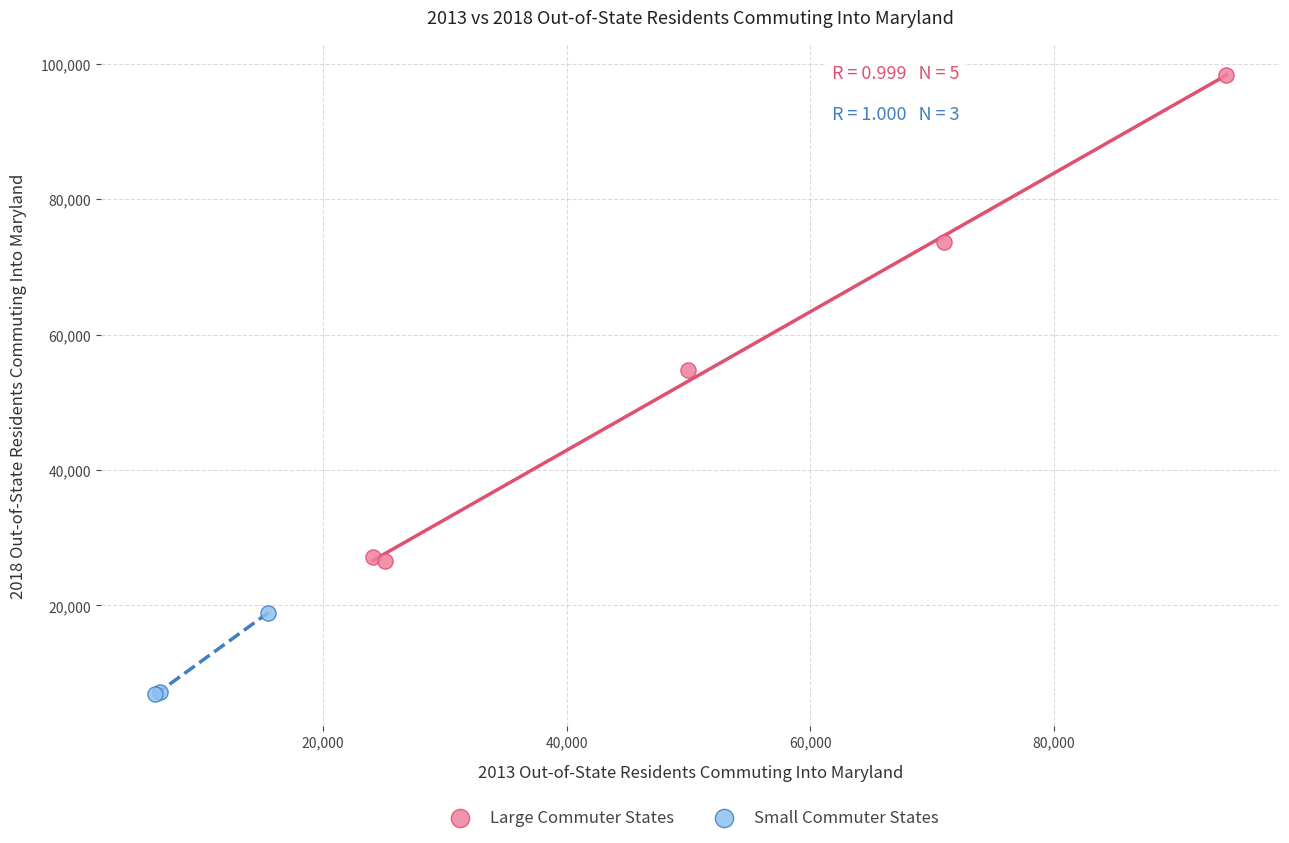

Which series reaches the maximum Y coordinate?

Large Commuter States